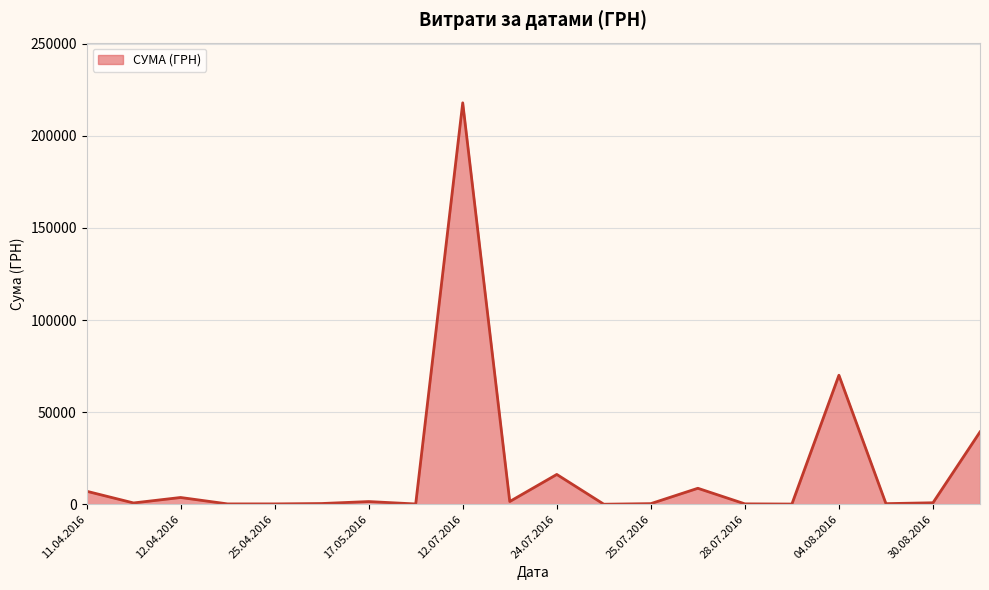

What is the greatest value displayed?

217917.7